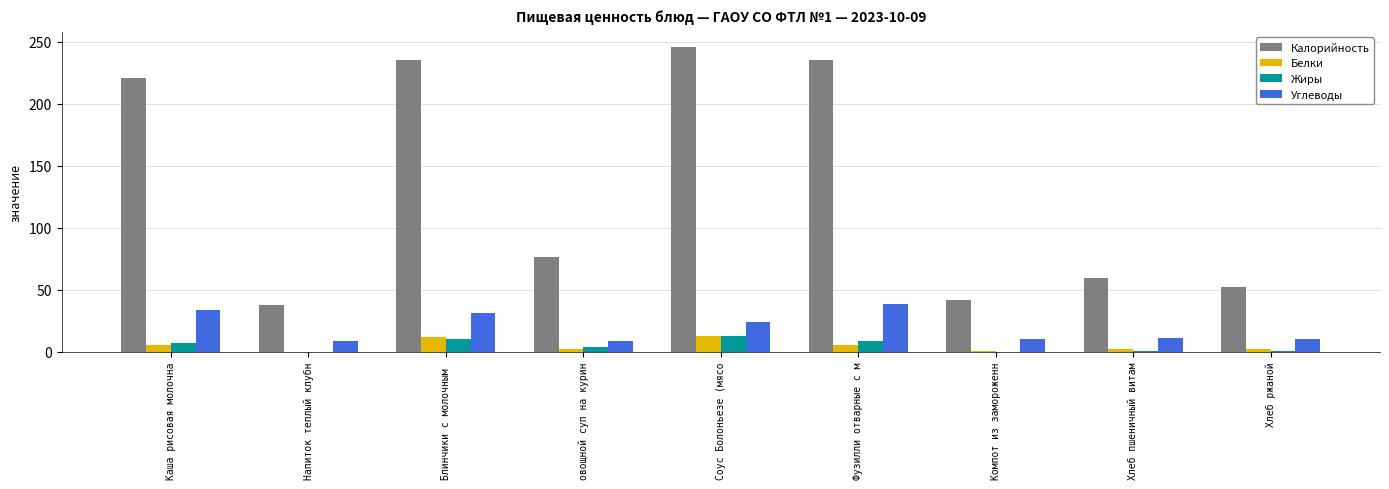

What is the sum of all Углеводы values?

176.8